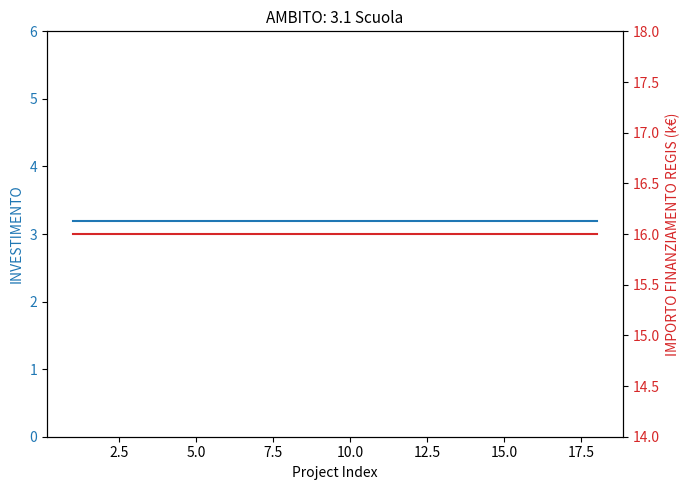

Reading left to right, extract all data points from this chart.

INVESTIMENTO: 3.2	3.2	3.2	3.2	3.2	3.2	3.2	3.2	3.2	3.2	3.2	3.2	3.2	3.2	3.2	3.2	3.2	3.2
IMPORTO FINANZIAMENTO REGIS (k€): 16.0	16.0	16.0	16.0	16.0	16.0	16.0	16.0	16.0	16.0	16.0	16.0	16.0	16.0	16.0	16.0	16.0	16.0